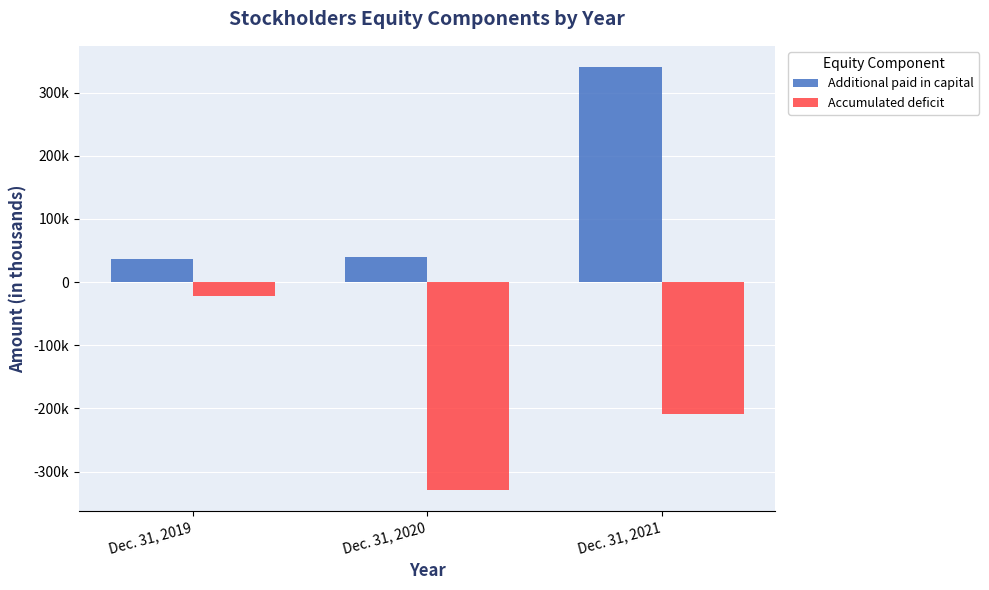

Does the chart contain any negative values?

Yes